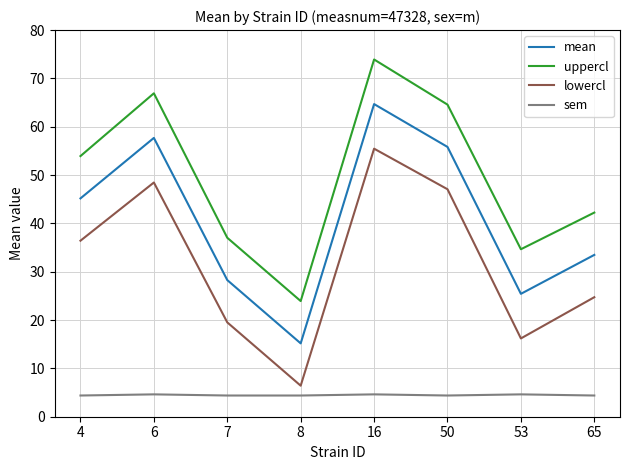

What is the total value across all series at 16?

198.7